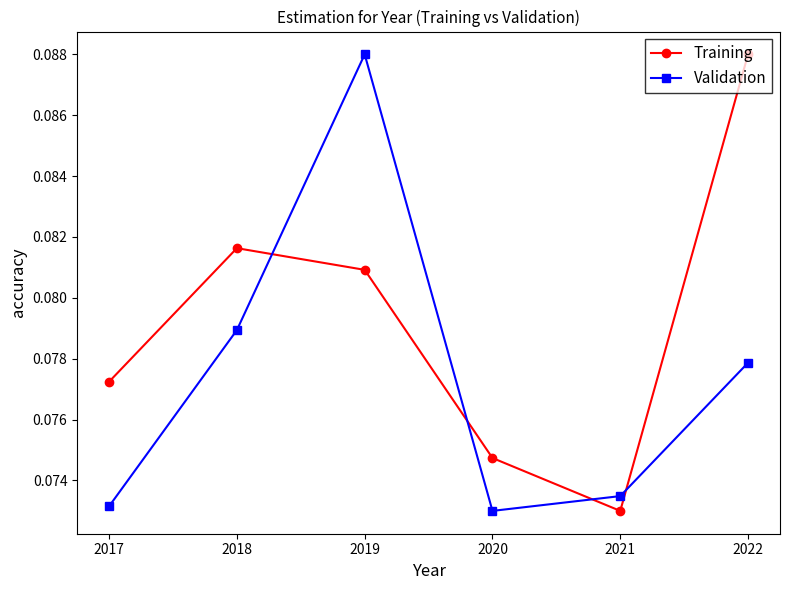

How many lines are shown in the chart?

2